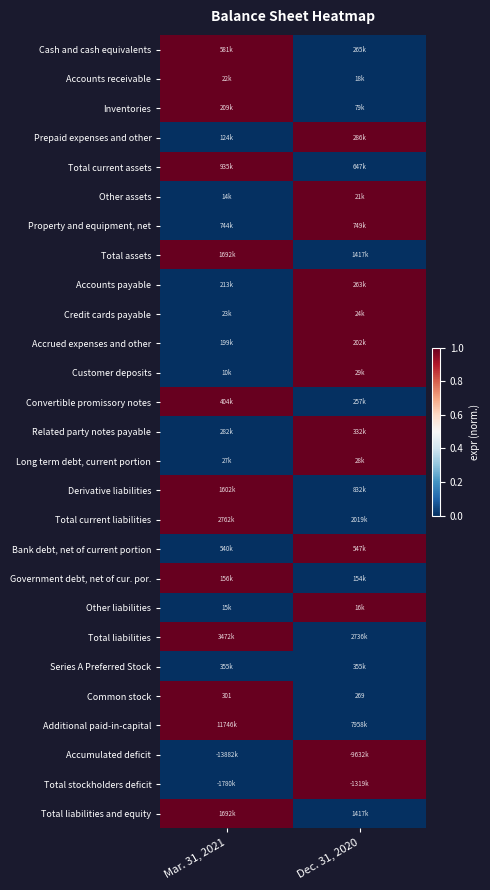

True or false: Common stock has a value of 392 at Mar. 31, 2021.

False